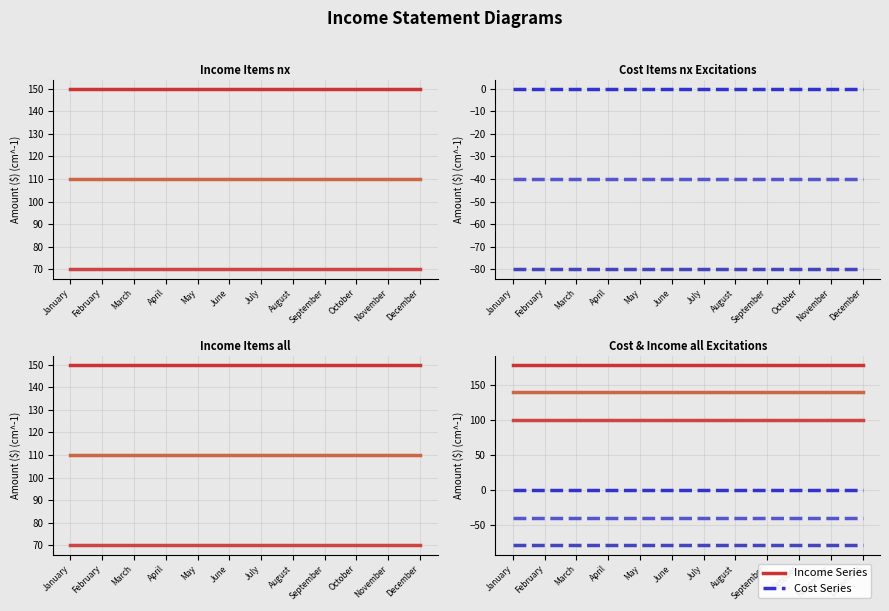

True or false: Advertising and Sales intersect in this chart.

False